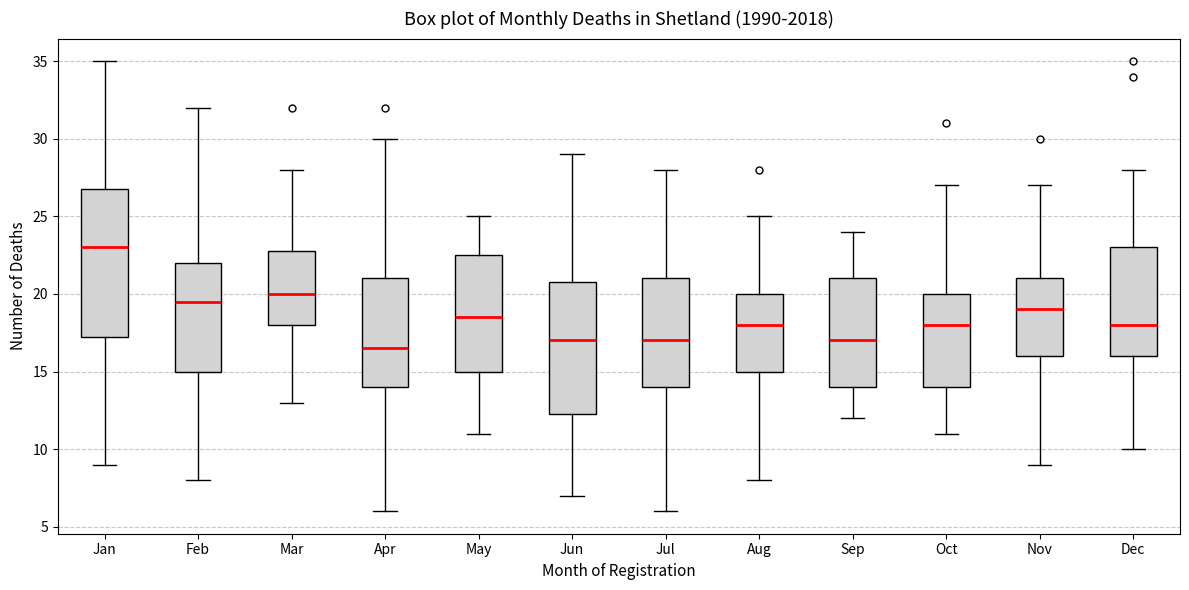

Reading left to right, read every box against the y-axis: the position of its median line, the range the box covers, and the ends of its whiskers. The values are not printed on the chart, so give them approximately, as read against the axis.

Jan: median 23.0, box 17.5 to 27.0, whiskers 9.0 to 35.0
Feb: median 19.5, box 15.0 to 22.0, whiskers 8.0 to 32.0
Mar: median 20.0, box 18.0 to 23.0, whiskers 13.0 to 28.0
Apr: median 16.5, box 14.0 to 21.0, whiskers 6.0 to 30.0
May: median 18.5, box 15.0 to 22.5, whiskers 11.0 to 25.0
Jun: median 17.0, box 12.5 to 21.0, whiskers 7.0 to 29.0
Jul: median 17.0, box 14.0 to 21.0, whiskers 6.0 to 28.0
Aug: median 18.0, box 15.0 to 20.0, whiskers 8.0 to 25.0
Sep: median 17.0, box 14.0 to 21.0, whiskers 12.0 to 24.0
Oct: median 18.0, box 14.0 to 20.0, whiskers 11.0 to 27.0
Nov: median 19.0, box 16.0 to 21.0, whiskers 9.0 to 27.0
Dec: median 18.0, box 16.0 to 23.0, whiskers 10.0 to 28.0